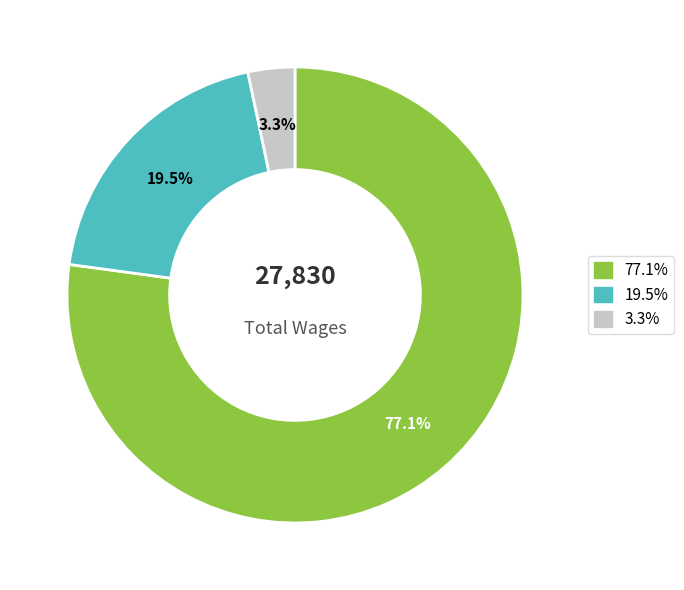

Is there a majority slice in this chart?

Yes